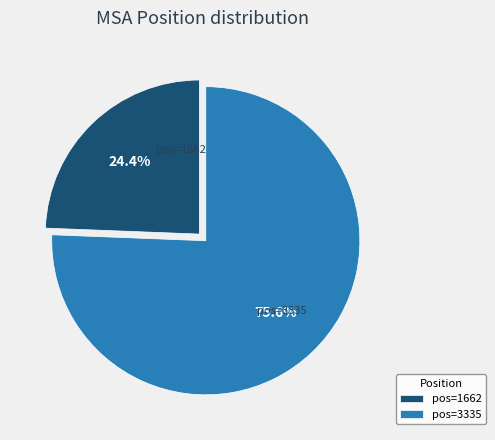

What portion of the pie excludes pos=1662?

75.6%